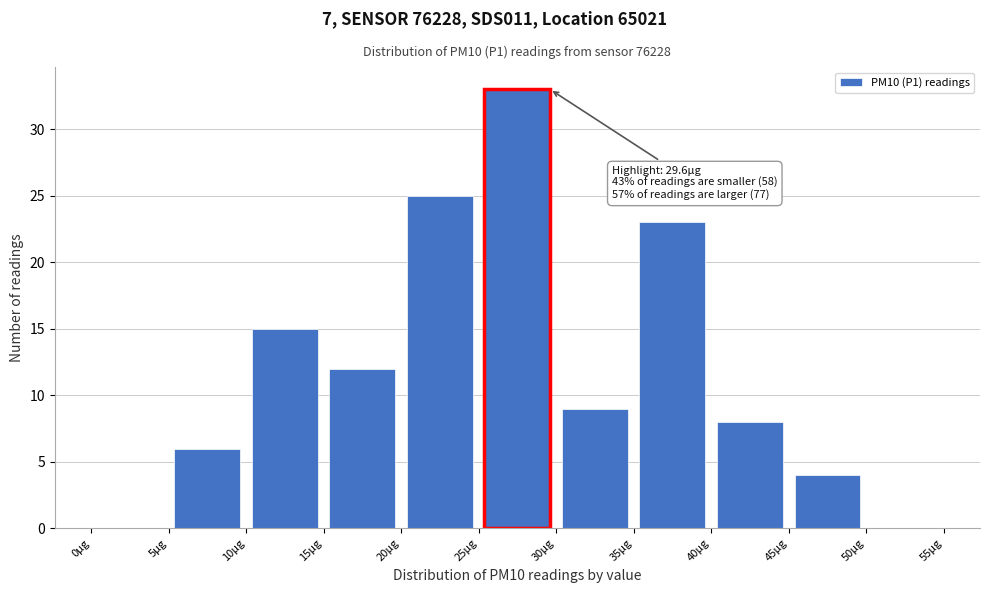

Which range on the x-axis has the tallest bar?

25 to 30